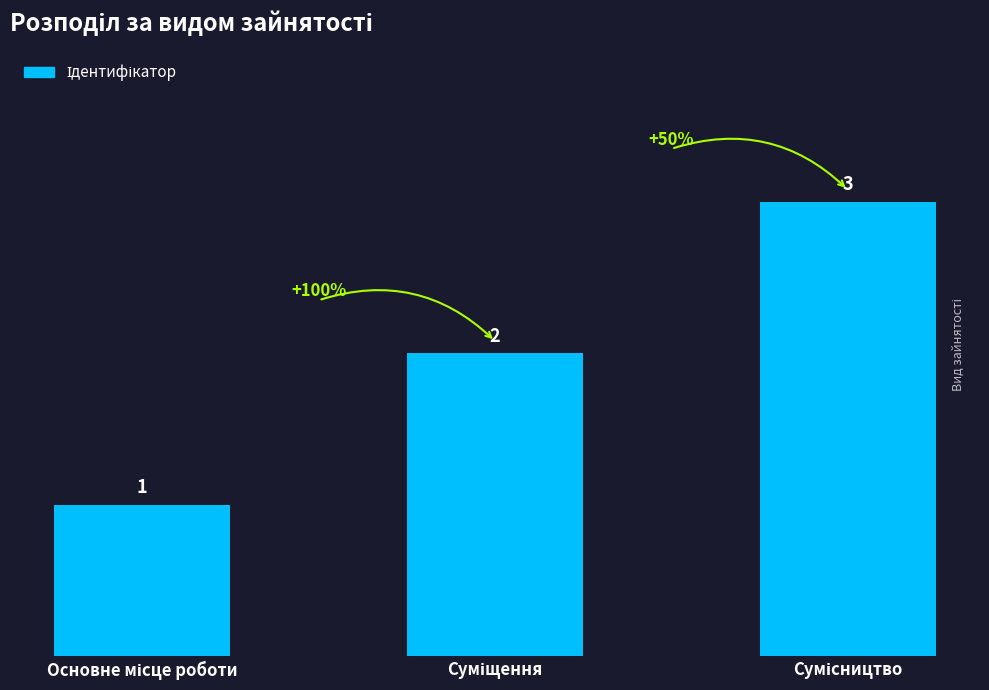

What is the sum of all values?

6